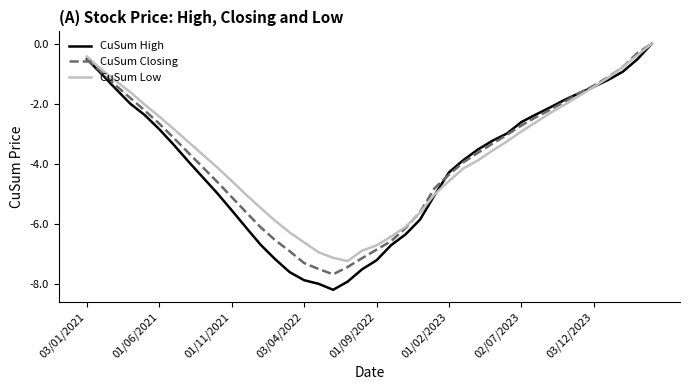

How many negative values does the CuSum Closing series have?

39